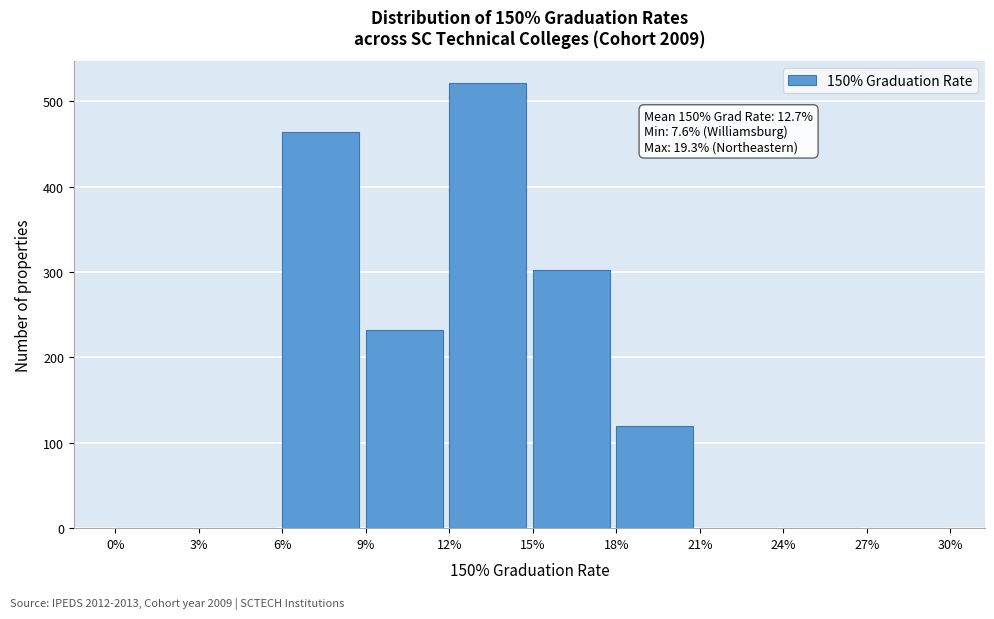

Reading left to right, transcribe all the data shown in this chart.

0%=0	3%=0	6%=464	9%=232	12%=521	15%=302	18%=120	21%=0	24%=0	27%=0